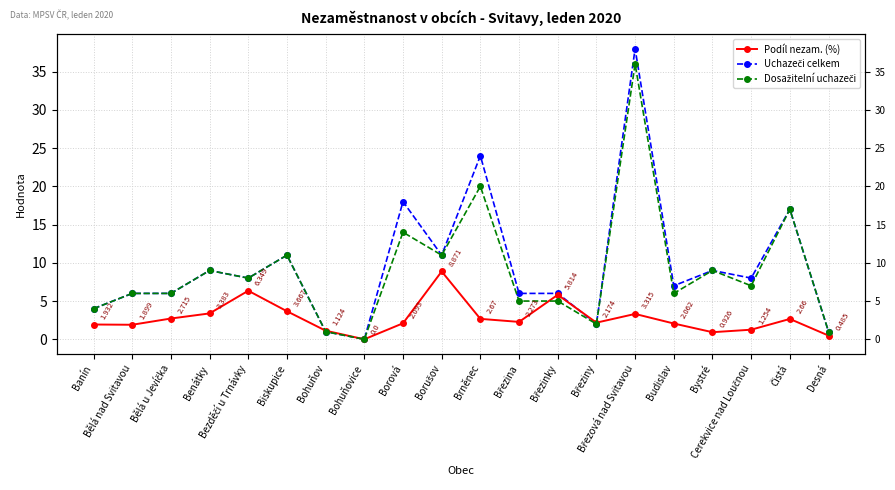

Which has a higher value, Bohuňov or Bělá nad Svitavou?

Bělá nad Svitavou